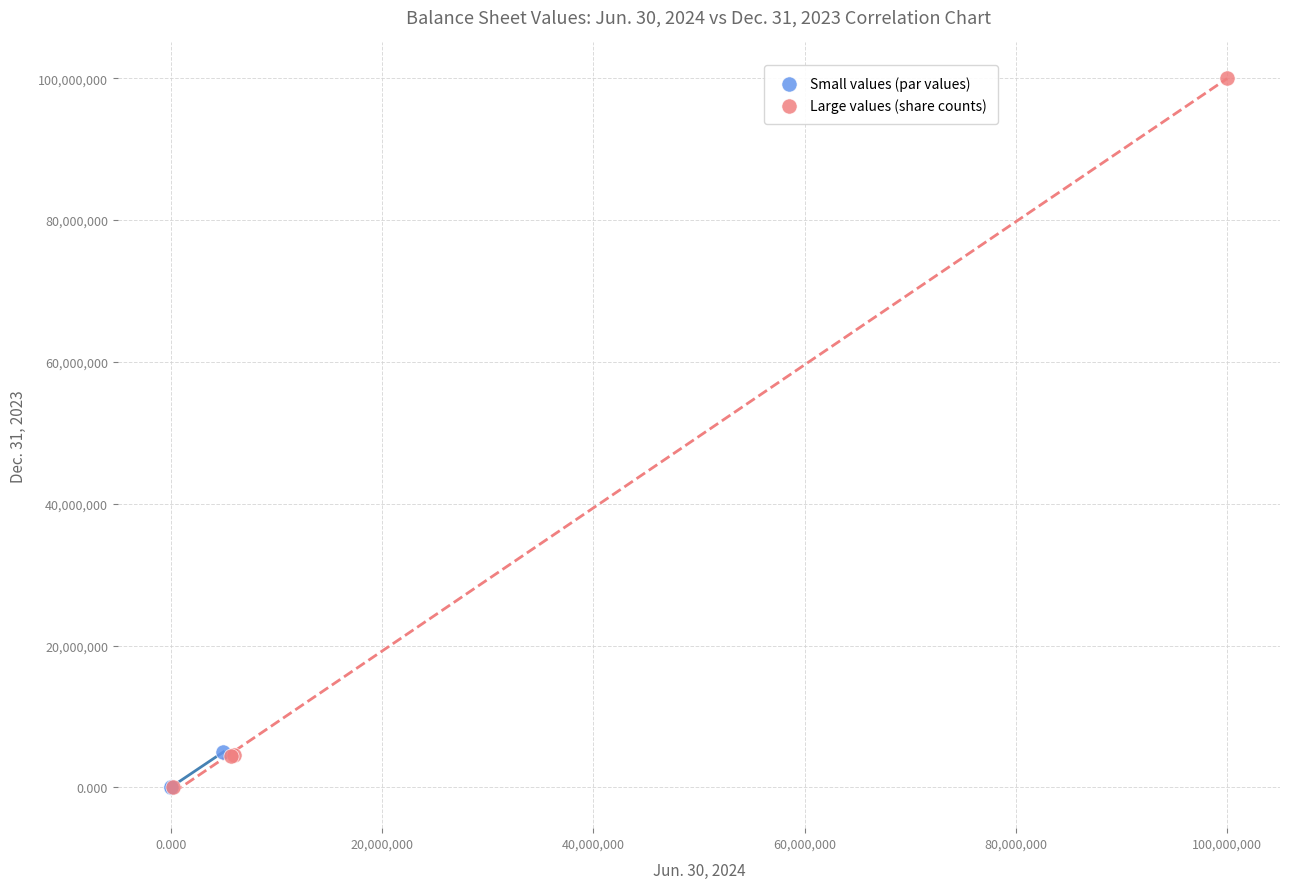

Which series reaches the maximum Y coordinate?

Large values (share counts)